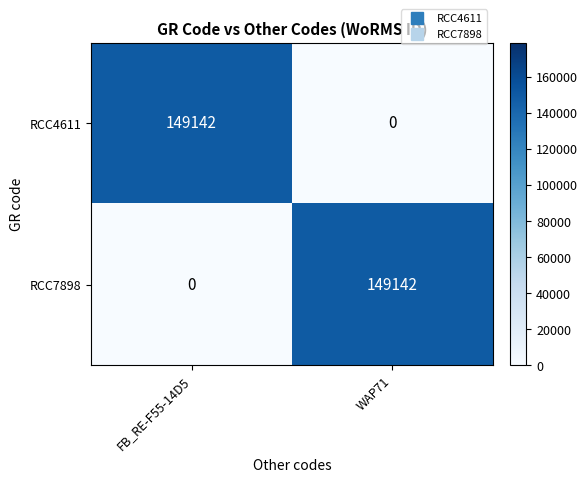

What is the sum of all RCC4611 values?

149142